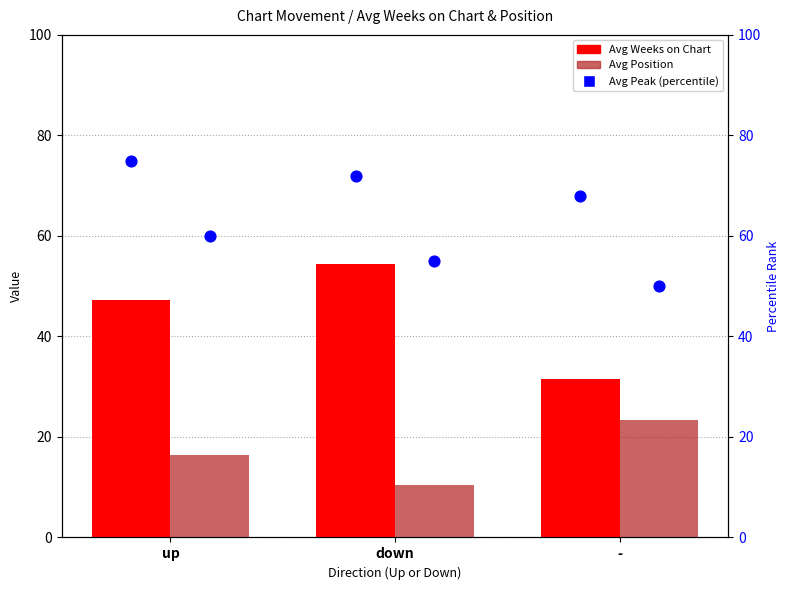

What is the total value across all series at -?

122.9